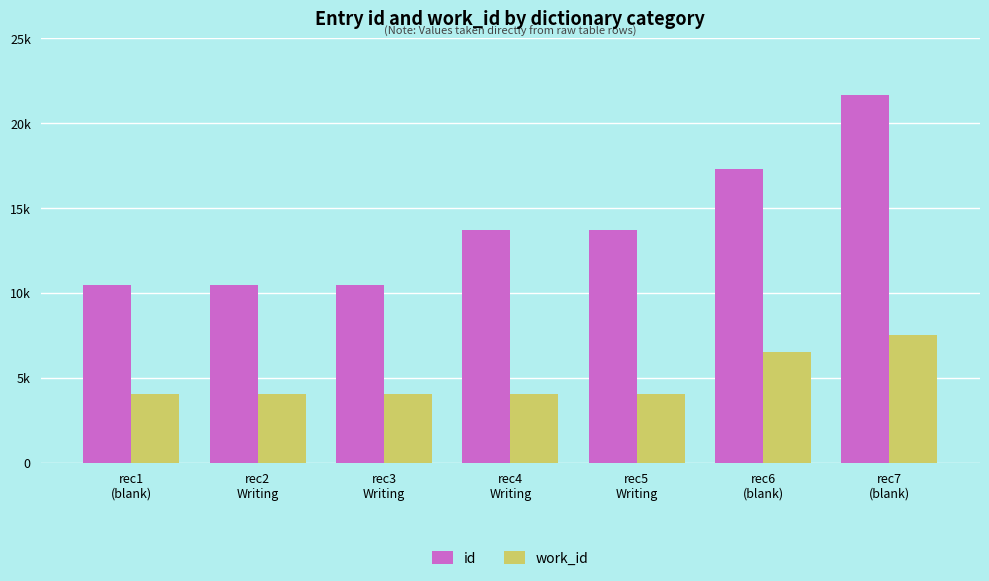

List the labels in order of id value, largest first.

rec7
(blank), rec6
(blank), rec5
Writing, rec4
Writing, rec3
Writing, rec2
Writing, rec1
(blank)